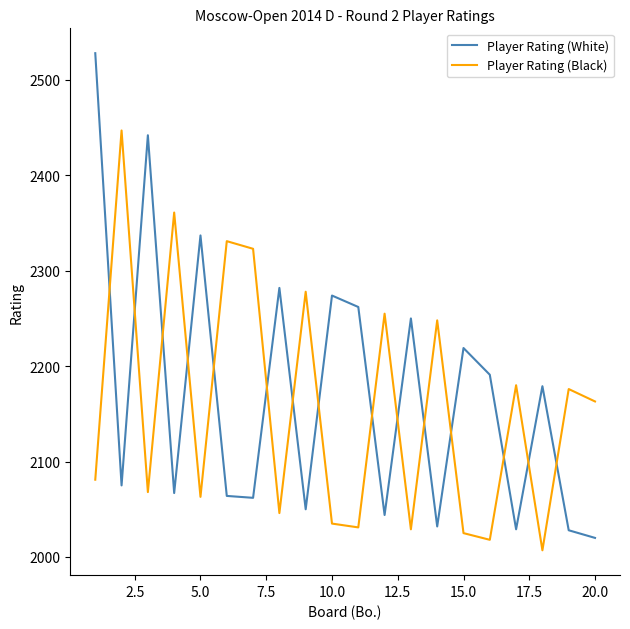

Which series has the widest spread of values?

Player Rating (White)